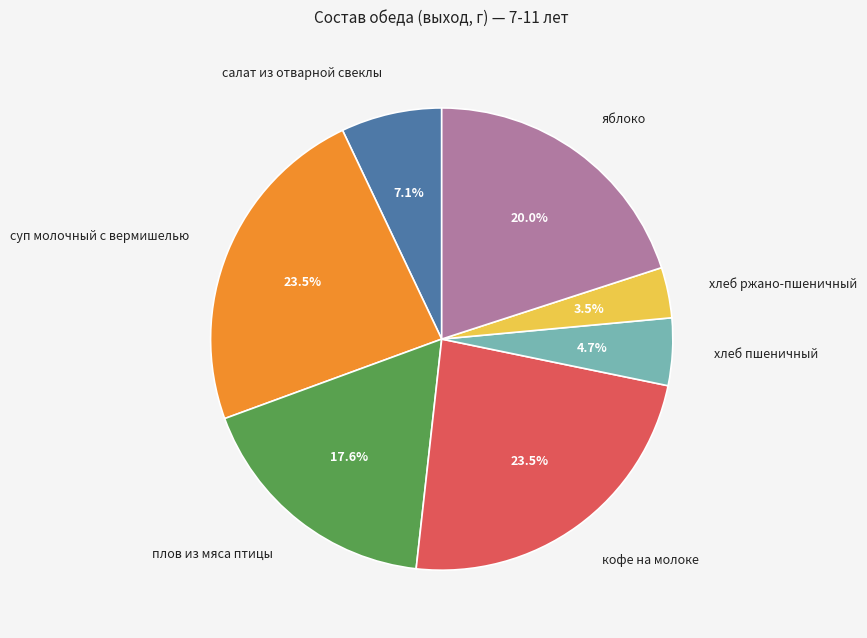

What percentage is the салат из отварной свеклы slice, to the nearest percent?

7%